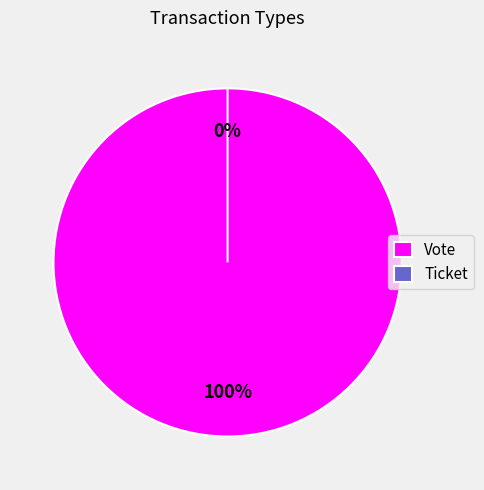

Do Vote and Ticket together represent more than half of the pie?

Yes